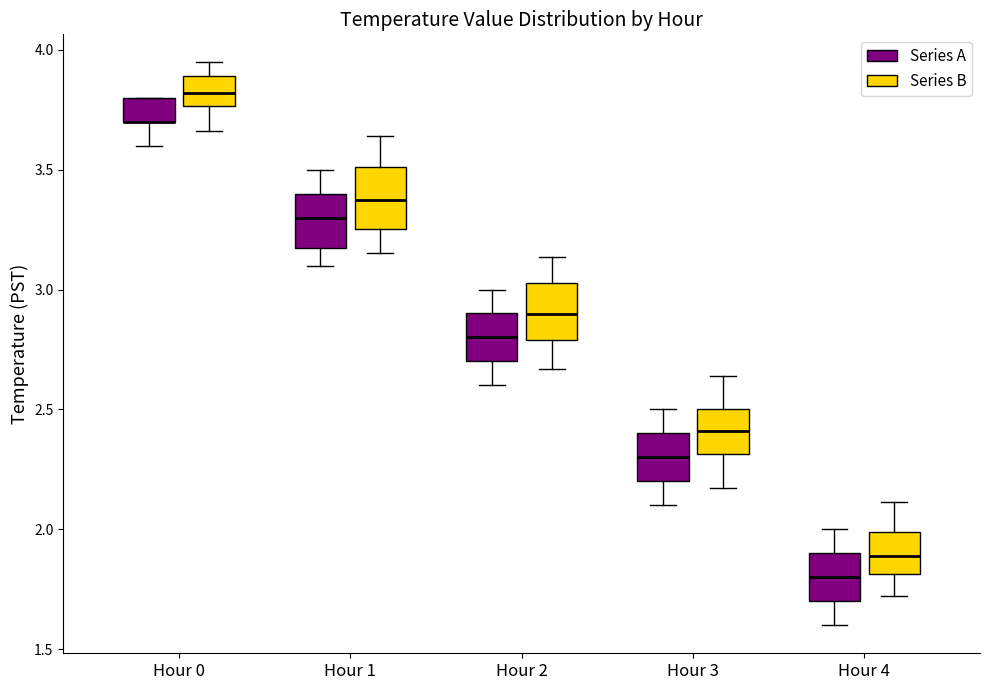

Where does the median line of the box for Hour 1 (Series A) sit on the y-axis? The values are not printed on the chart, so give them approximately, as read against the axis.

3.30